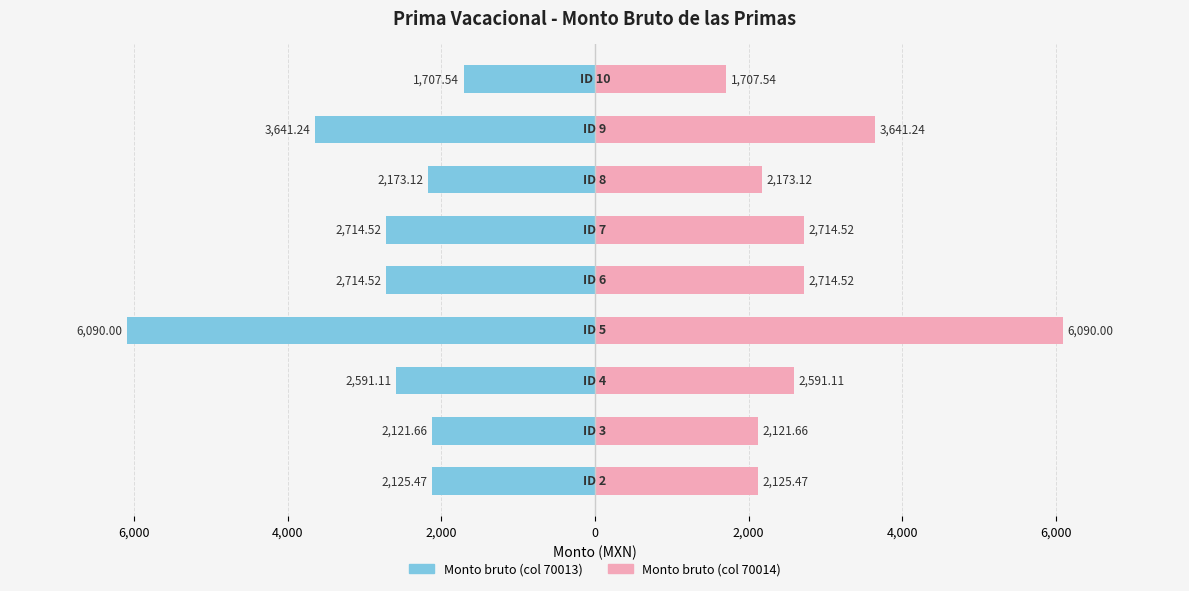

Rank the series by their maximum value, from lowest to highest.

Monto bruto (col 70013), Monto bruto (col 70014)